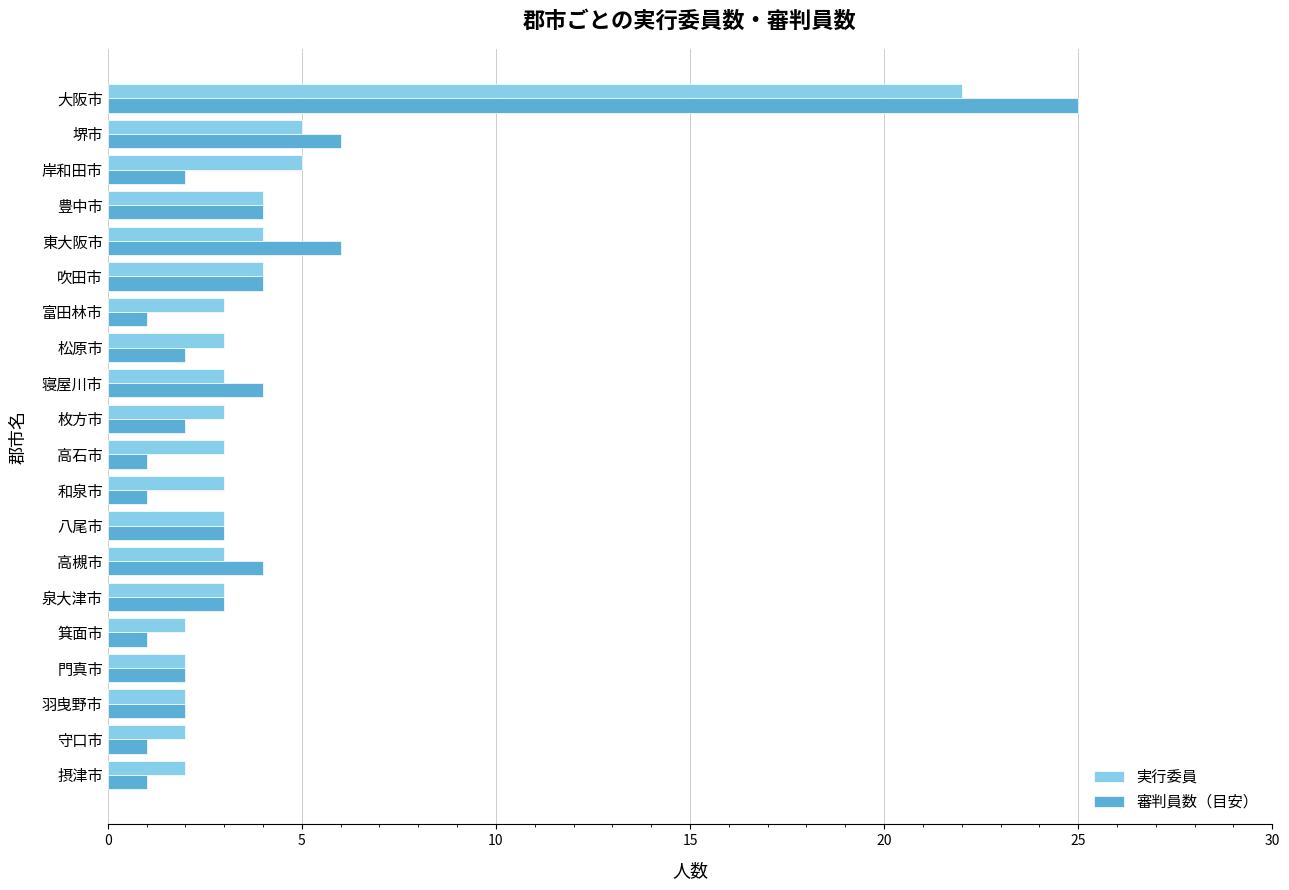

Which series has the largest range (max minus min)?

審判員数（目安）